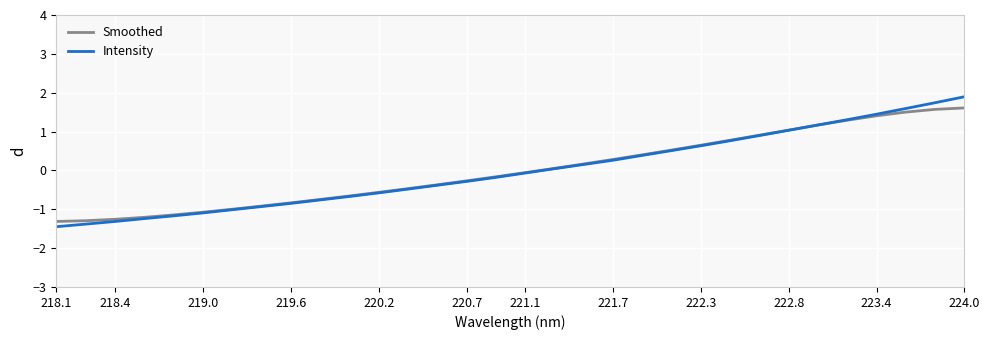

Rank the series by their maximum value, from highest to lowest.

Intensity, Smoothed